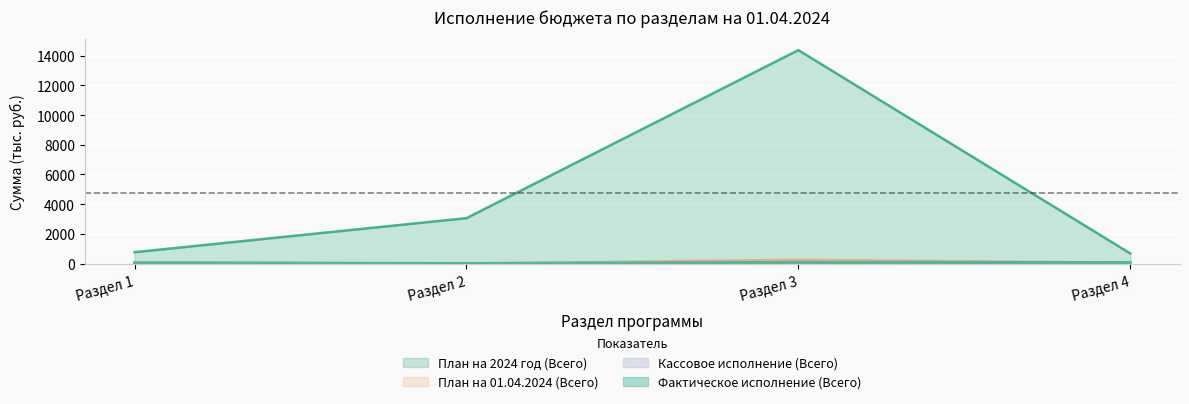

What is the difference between the second highest and second lowest values in the План на 01.04.2024 (Всего) series?

16.7